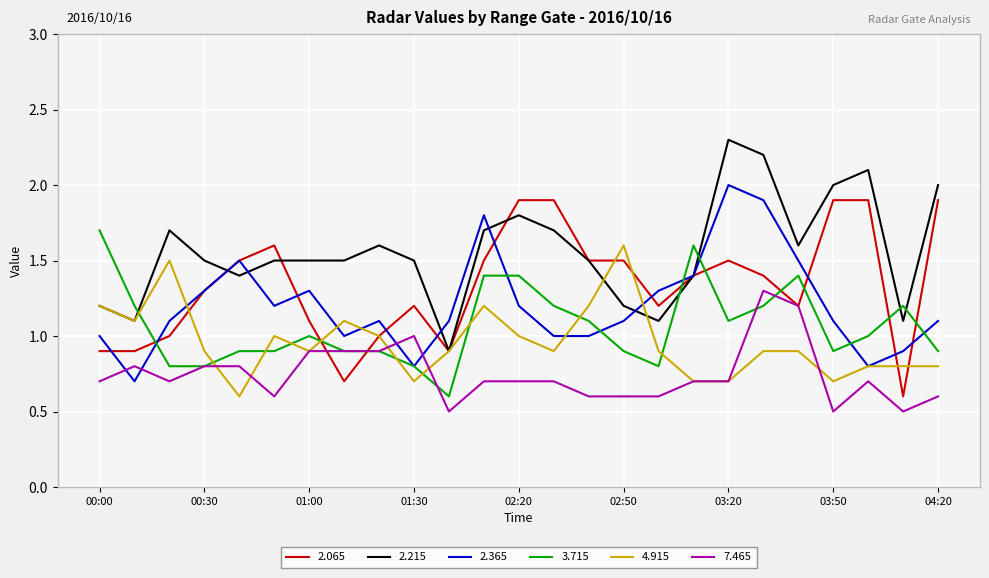

True or false: 7.465 and 2.215 cross at least once.

False